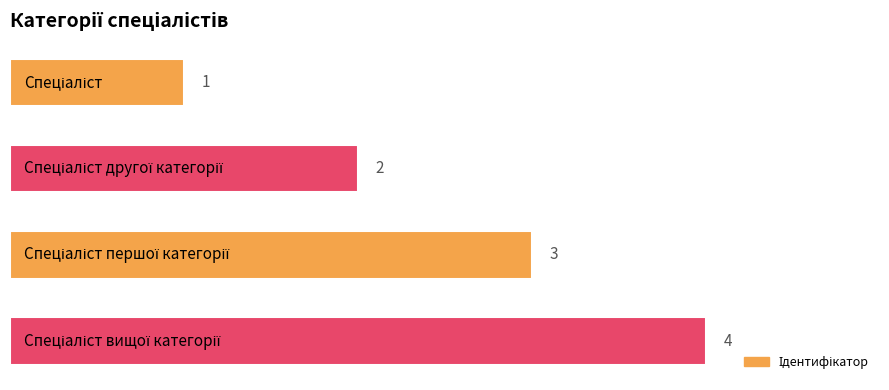

Count the values in the range 2 to 4.

3